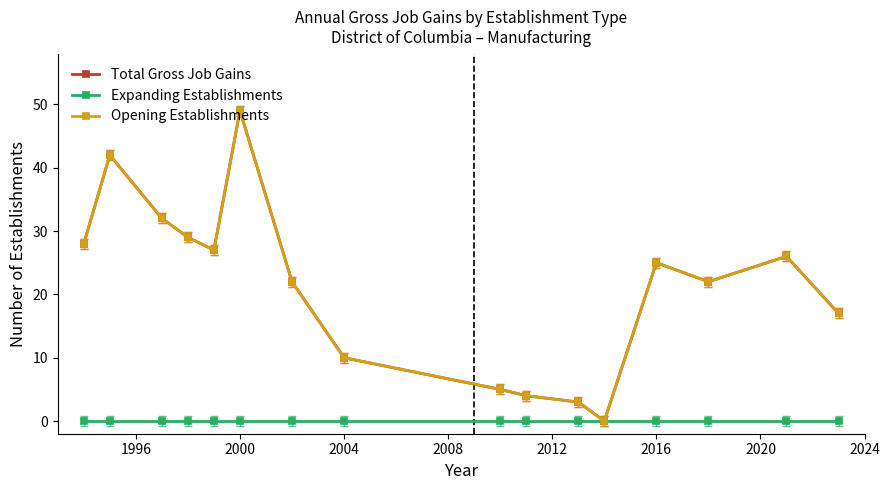

True or false: Opening Establishments and Expanding Establishments cross at least once.

False